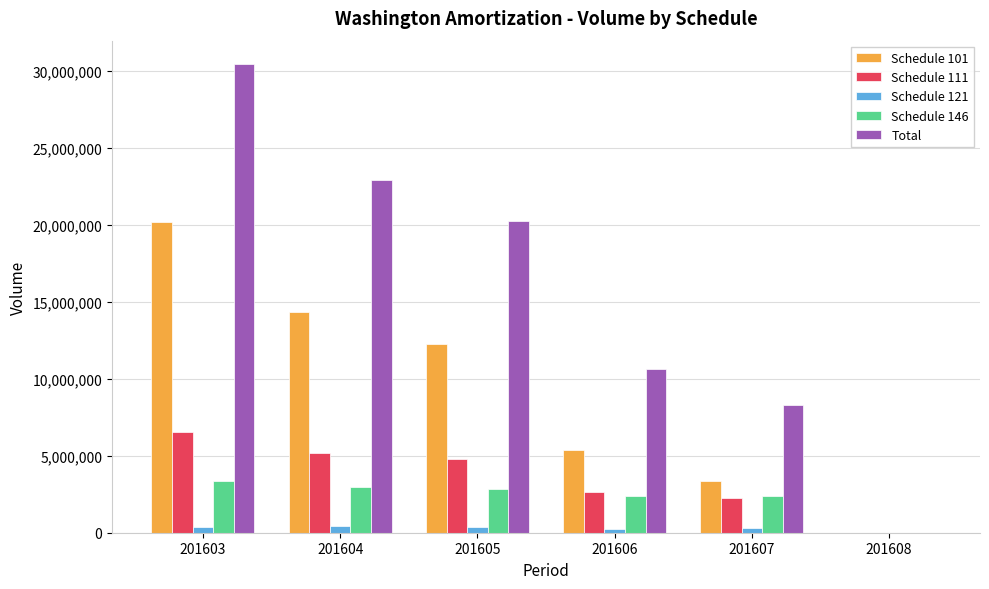

How many positive values does the Total series have?

5